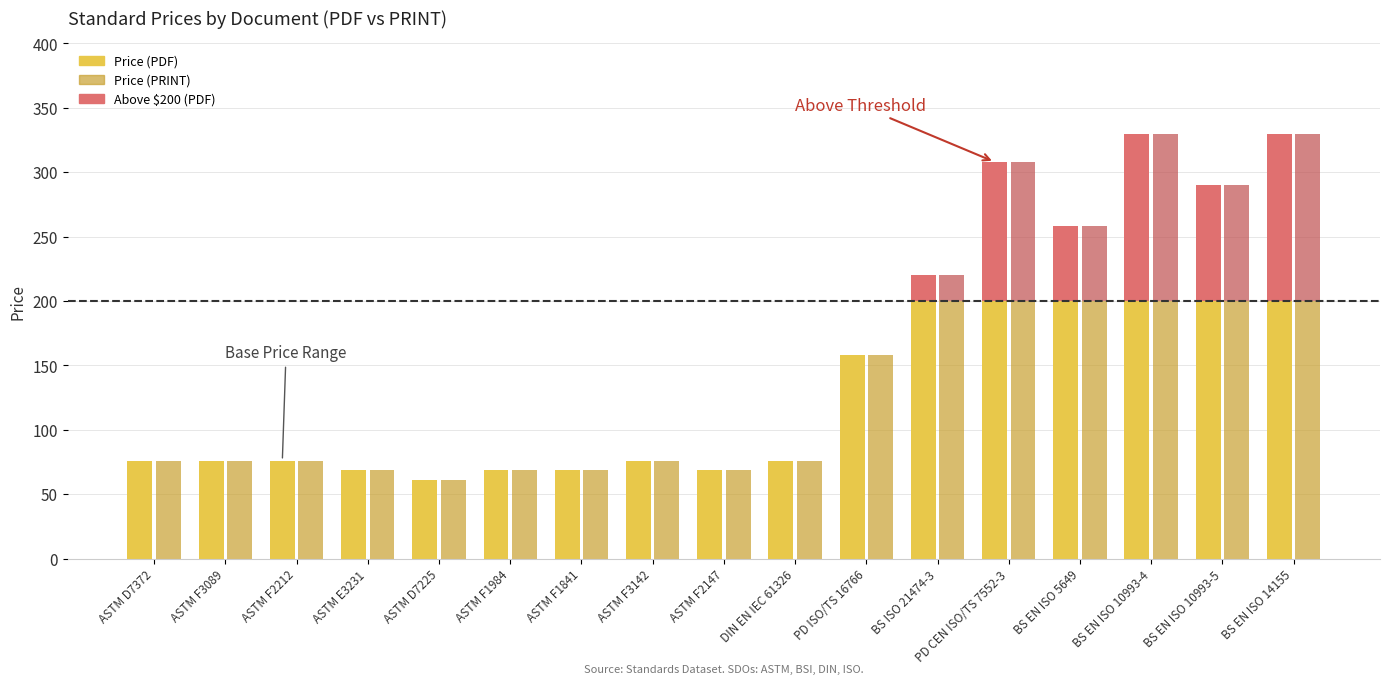

What is the total value across all series at DIN EN IEC 61326?

152